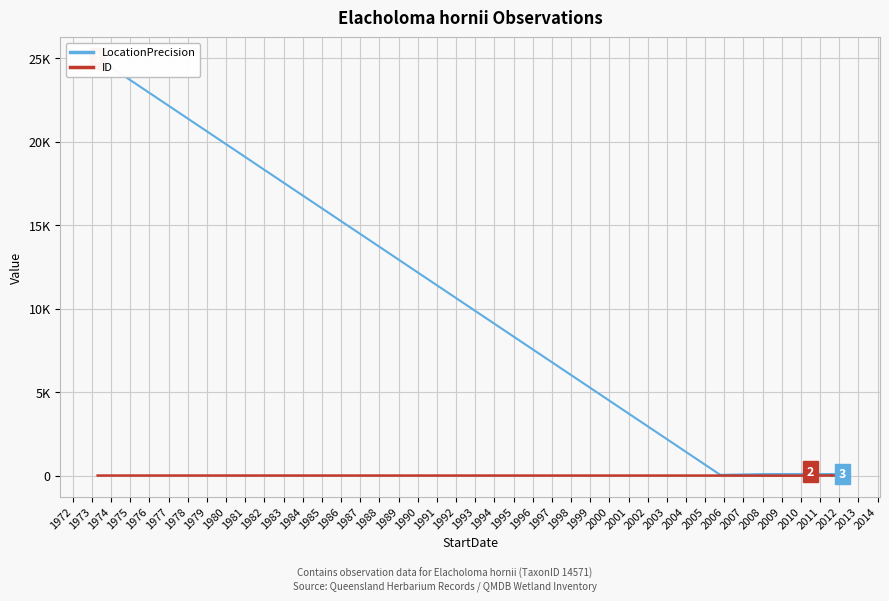

Between 1982 and 1983, which is larger?

1982